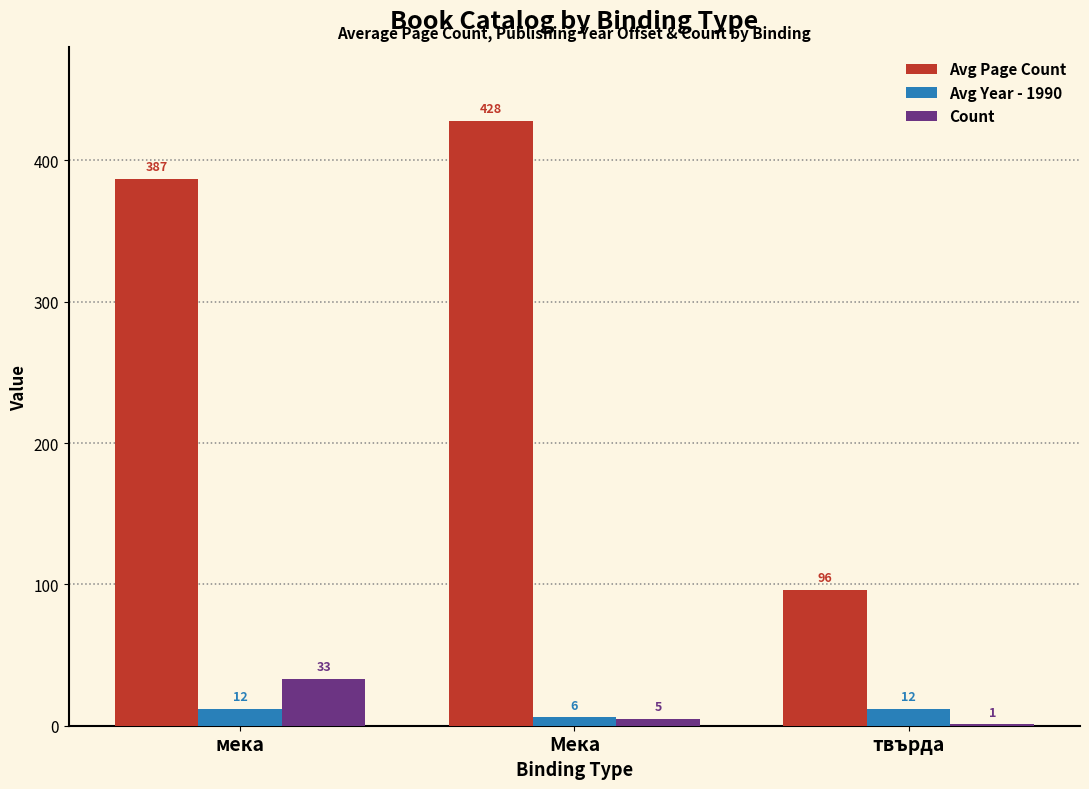

What is the sum of the Avg Year - 1990 values at мека and твърда?

24